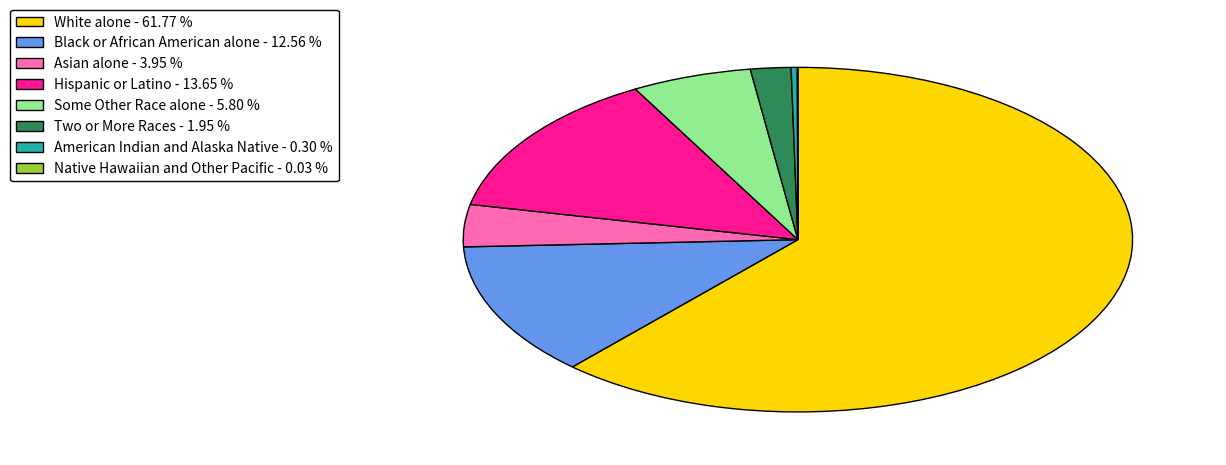

Is there any slice that represents more than half of the pie?

Yes